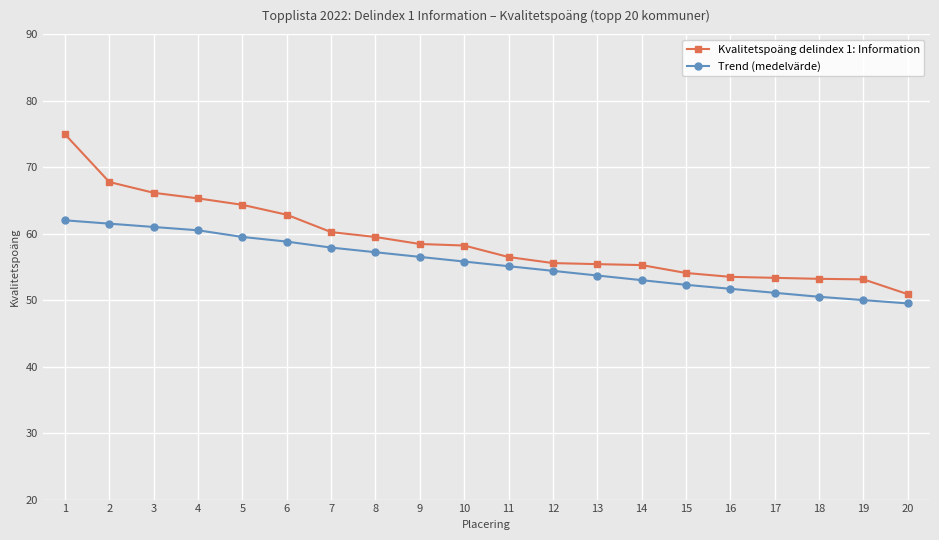

Count the number of categories in the chart.

20